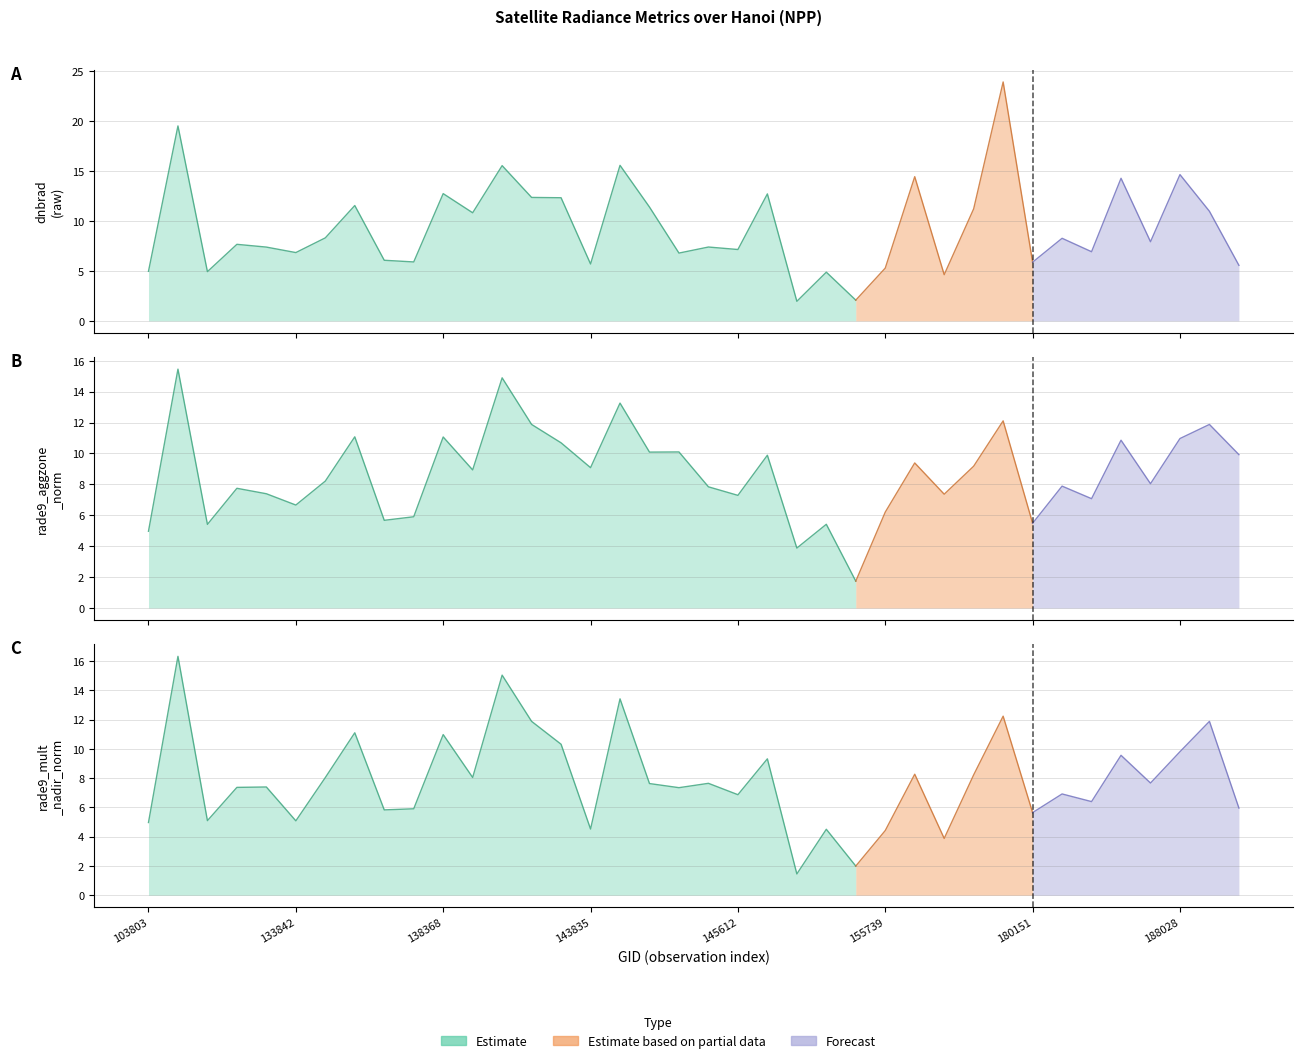

What value does the rade9_mult_nadir_norm series have at 148937?

9.3